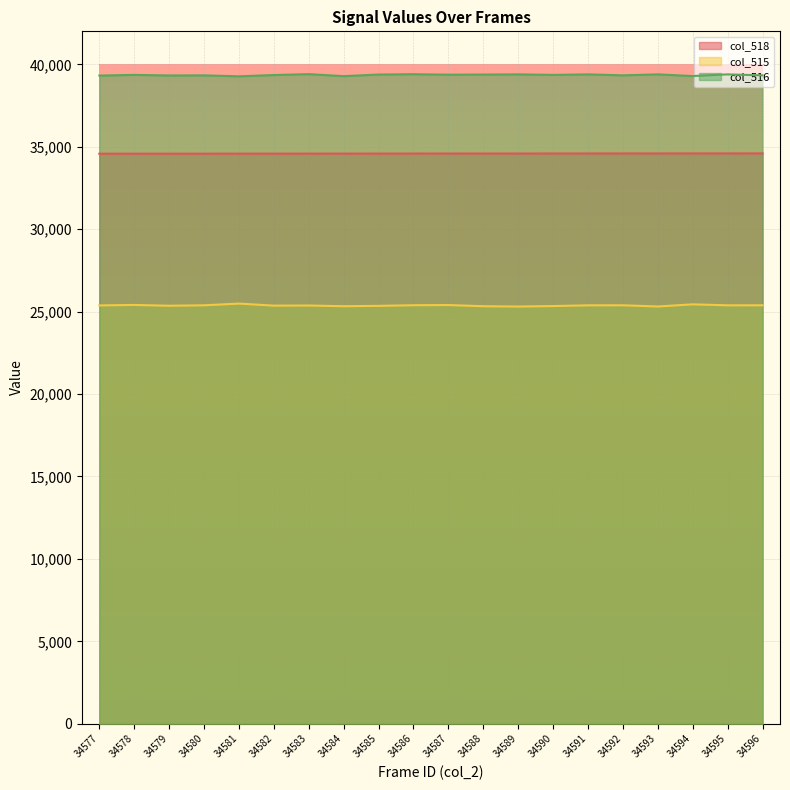

At how many categories does at least one series exceed 29918?

20